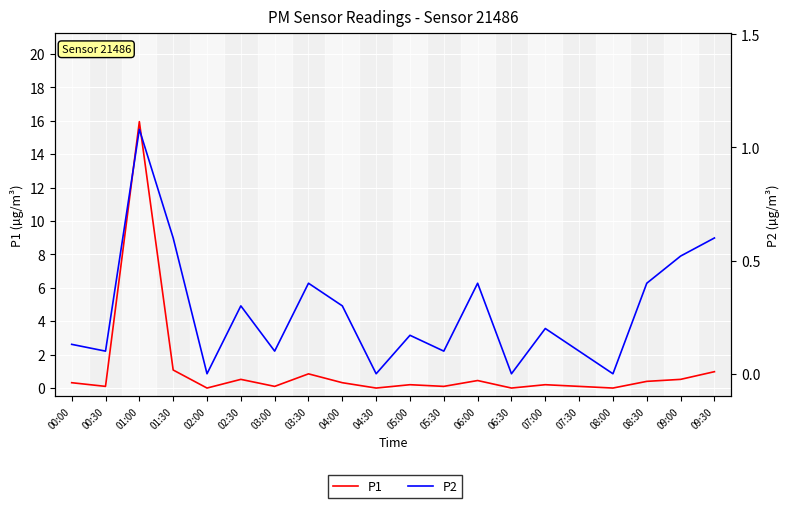

What is the highest value of the P1 series?

15.9